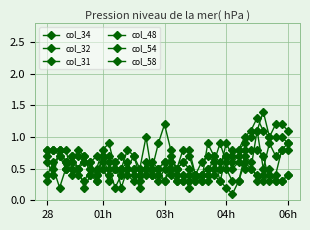

What is the minimum value shown in the chart?

0.1